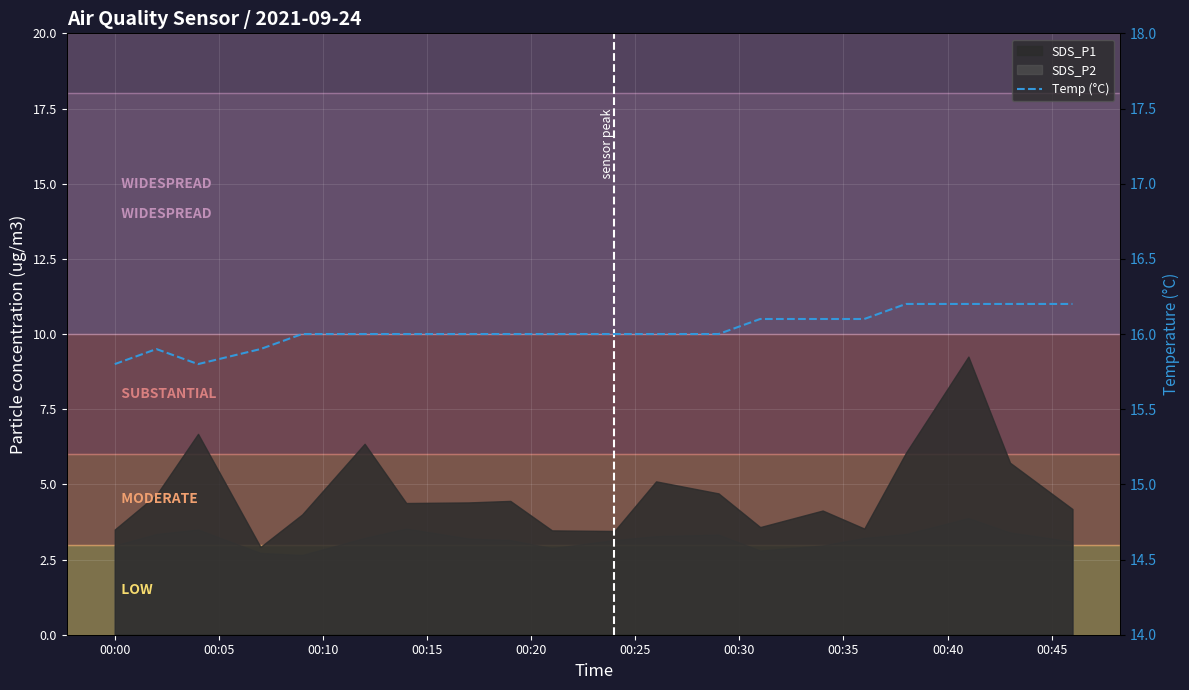

How many values are between 16 and 17?

16